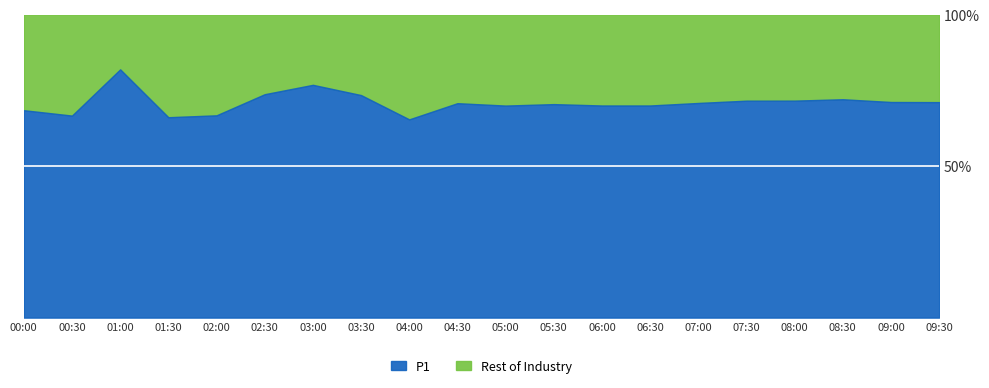

What is the maximum value for P1?

81.9